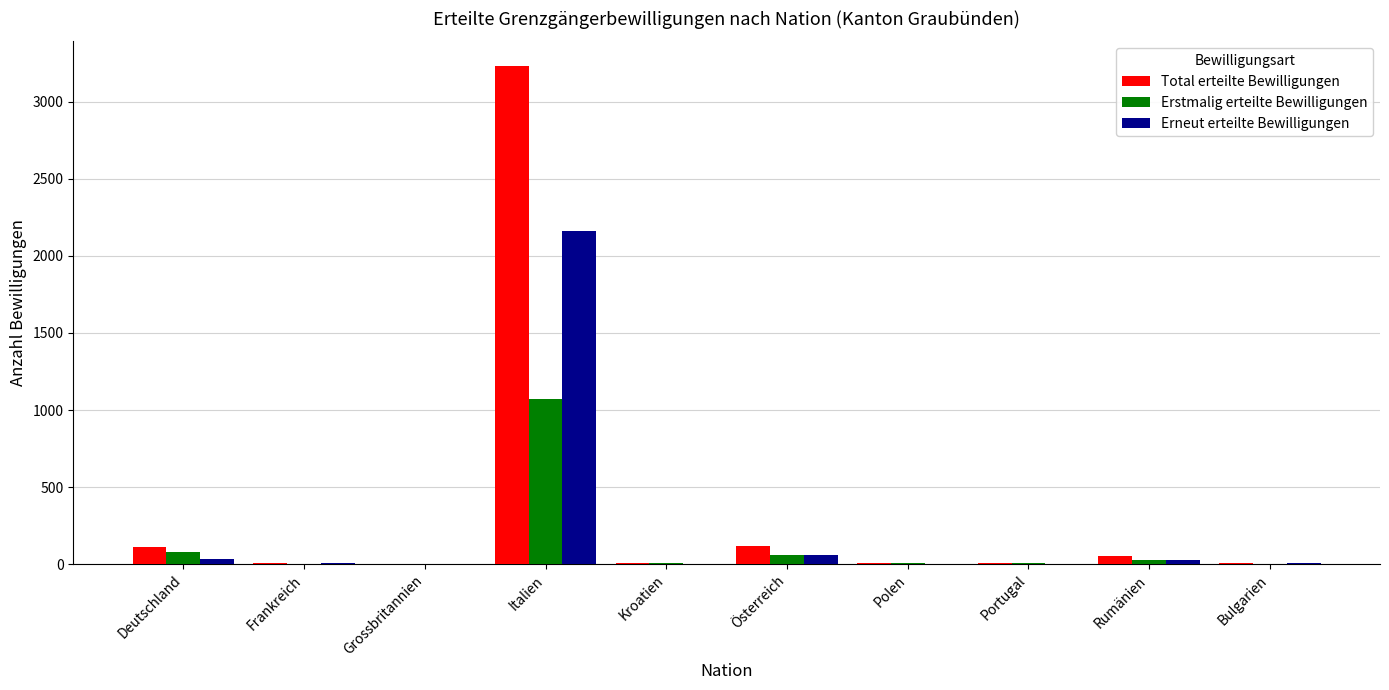

At which category is the sum across all series the highest?

Italien